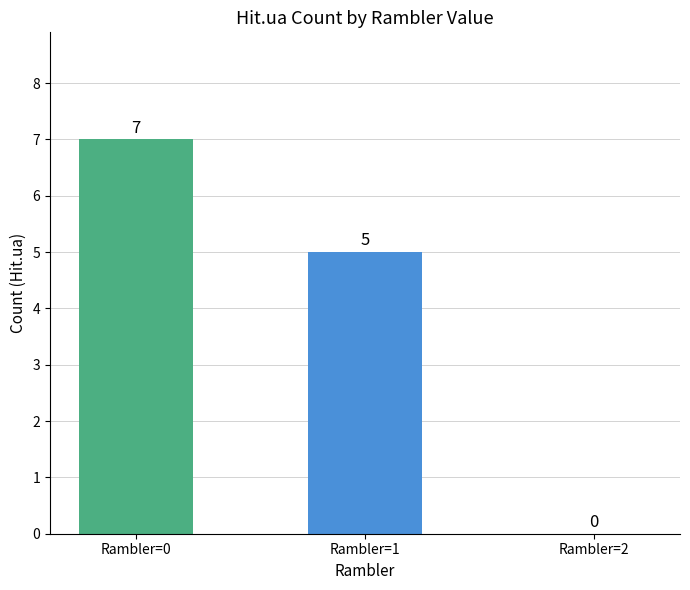

What is the sum of the values at Rambler=0 and Rambler=2?

7